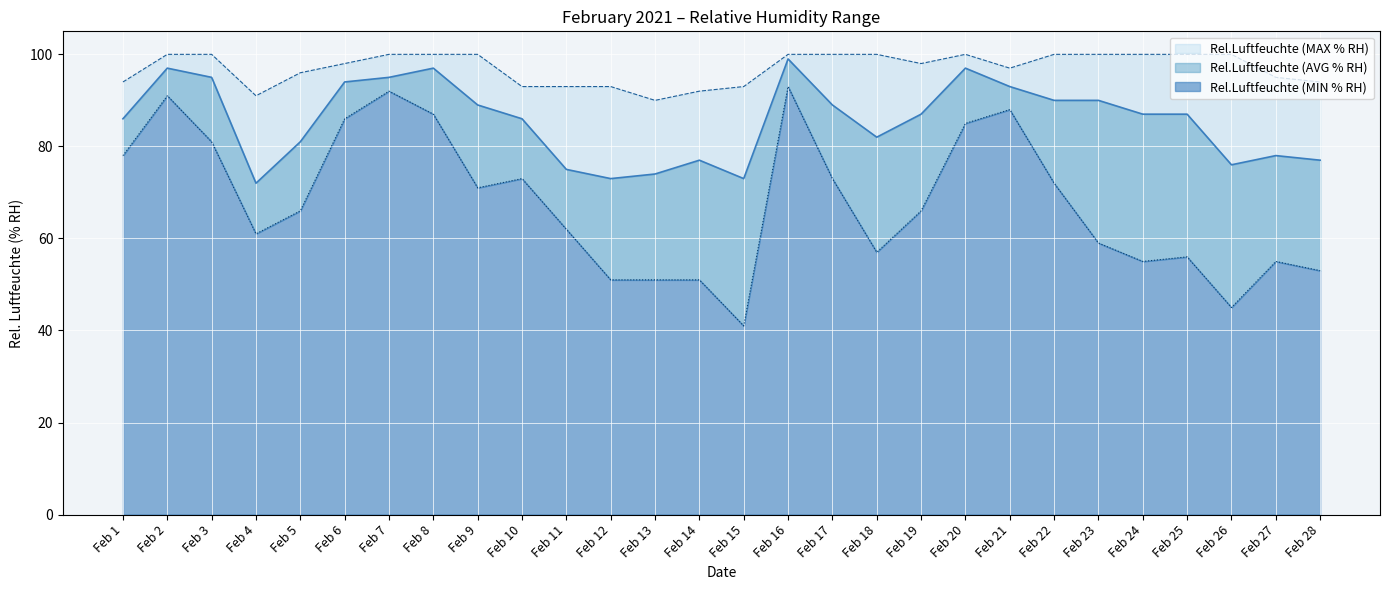

Where is the first local maximum for Rel.Luftfeuchte (MIN % RH)?

Feb 2